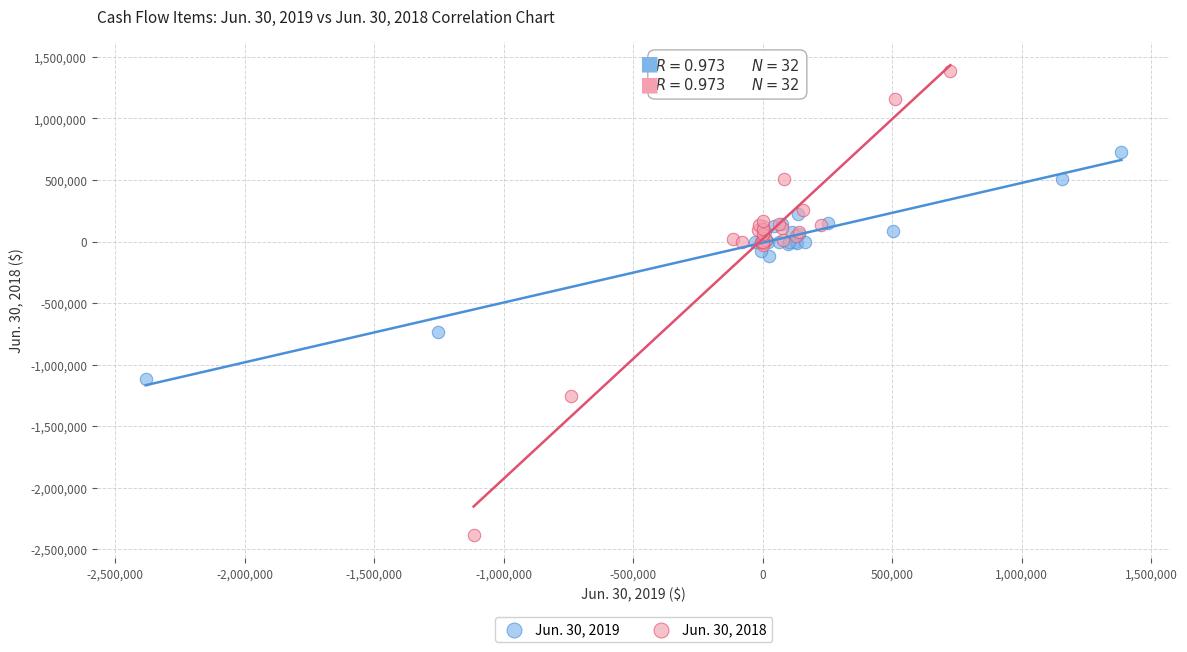

Which series has the widest spread of Y values?

Jun. 30, 2018